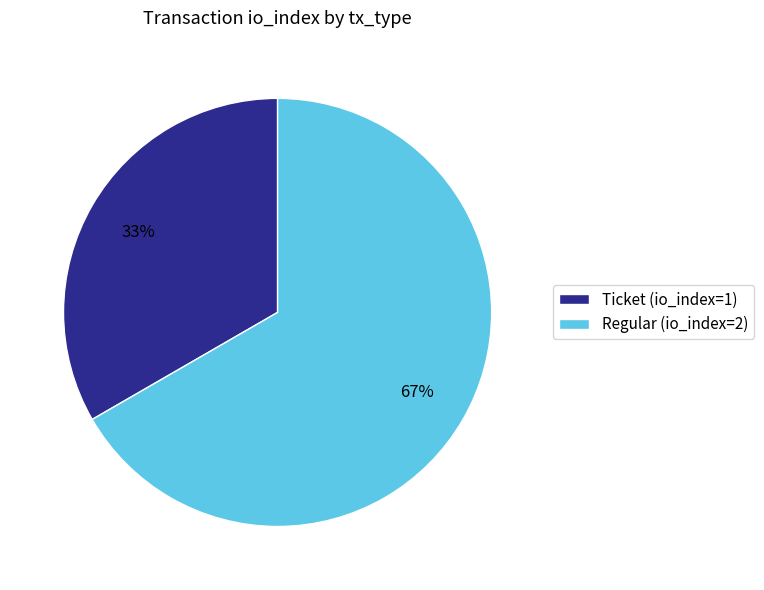

The Ticket (io_index=1) slice represents 40% of the pie. True or false?

False